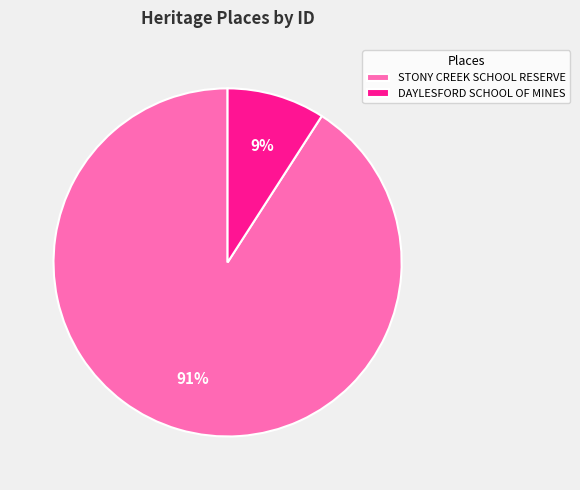

Rank the categories by value from lowest to highest.

DAYLESFORD SCHOOL OF MINES, STONY CREEK SCHOOL RESERVE